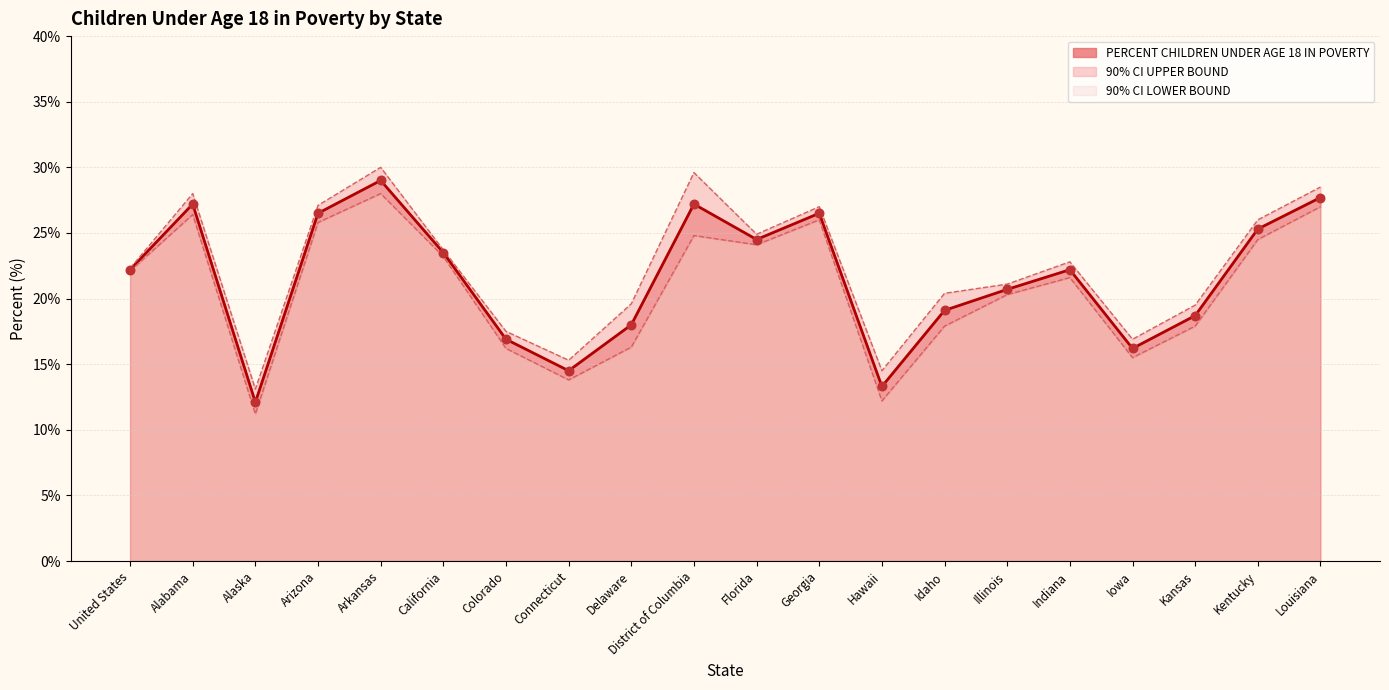

At how many categories does at least one series exceed 11?

20